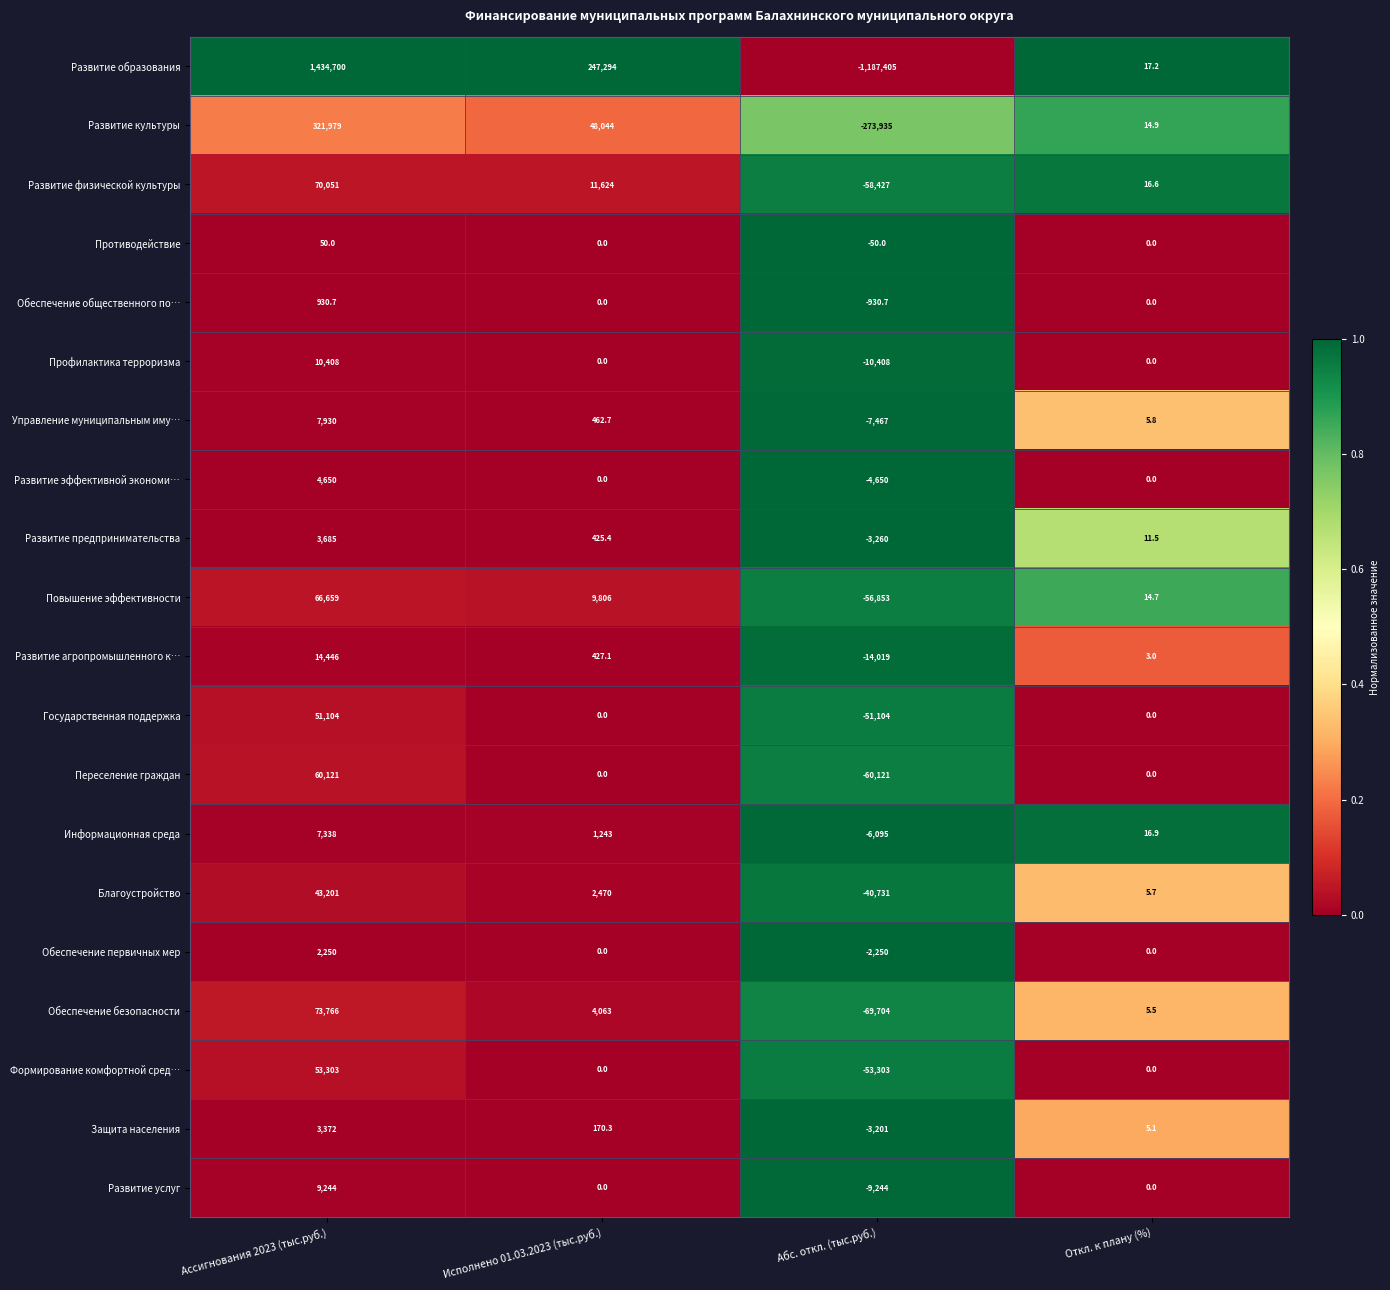

What is the difference between the highest and lowest values at Ассигнования 2023 (тыс.руб.)?

1434650.0